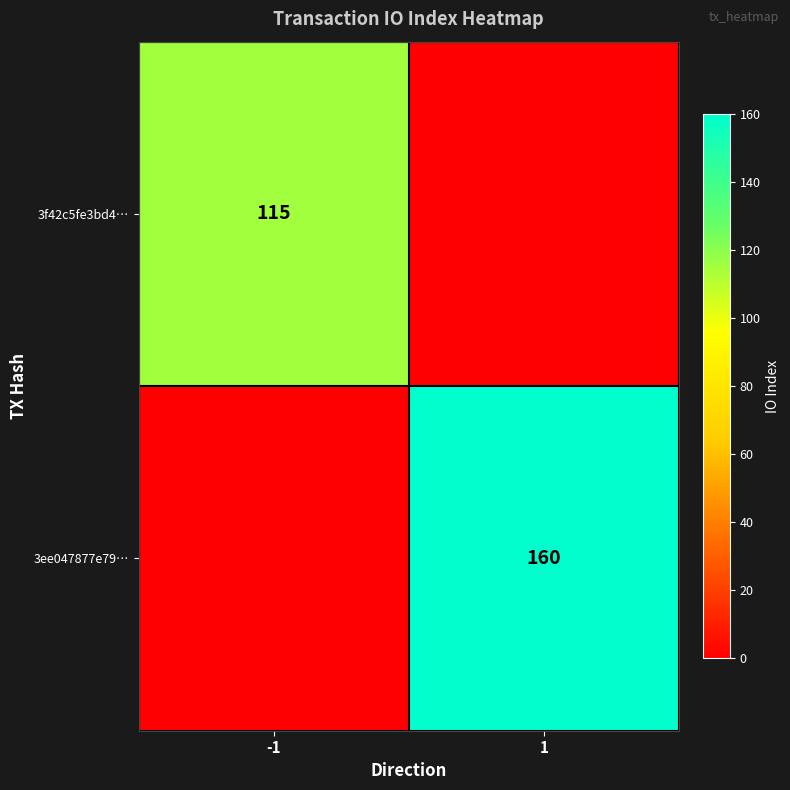

True or false: 3ee047877e79… has a value of 260 at 1.

False